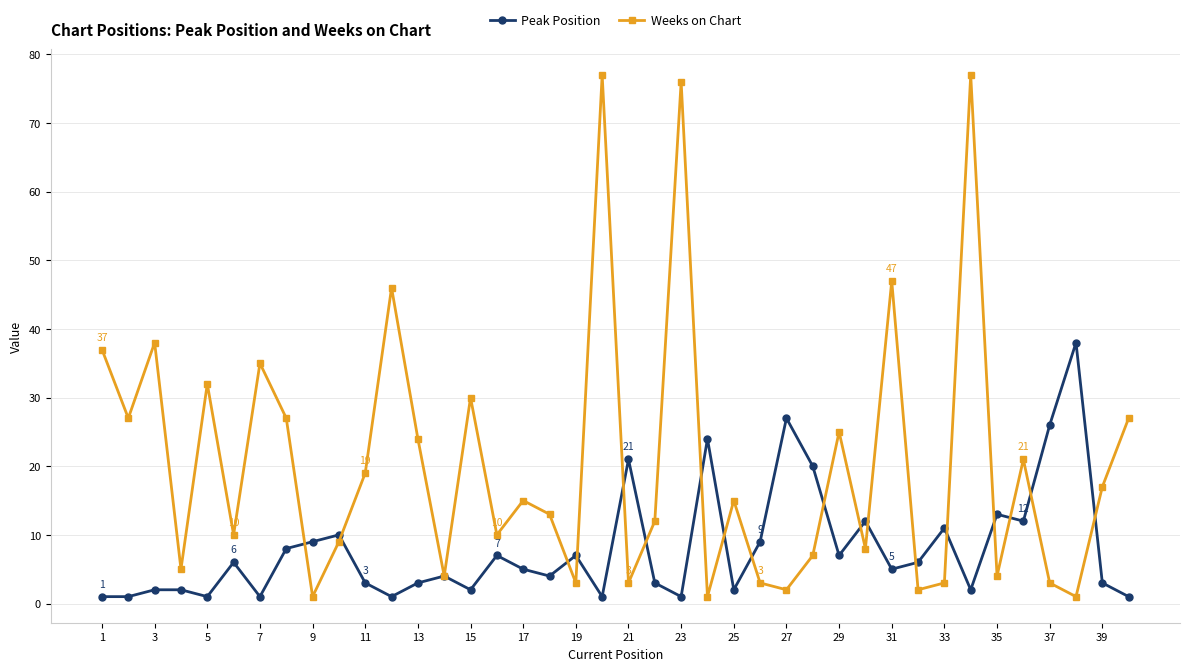

Which series has the largest range (max minus min)?

Weeks on Chart